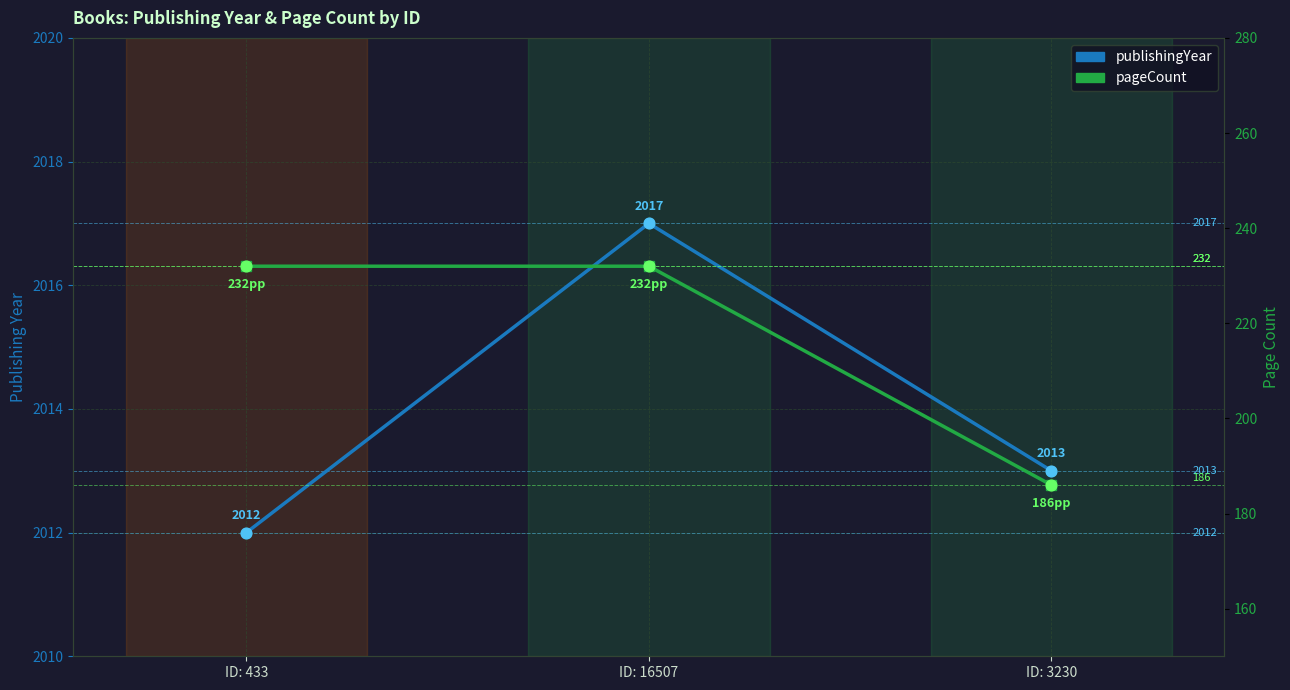

What are all the series names shown in the legend?

publishingYear, pageCount